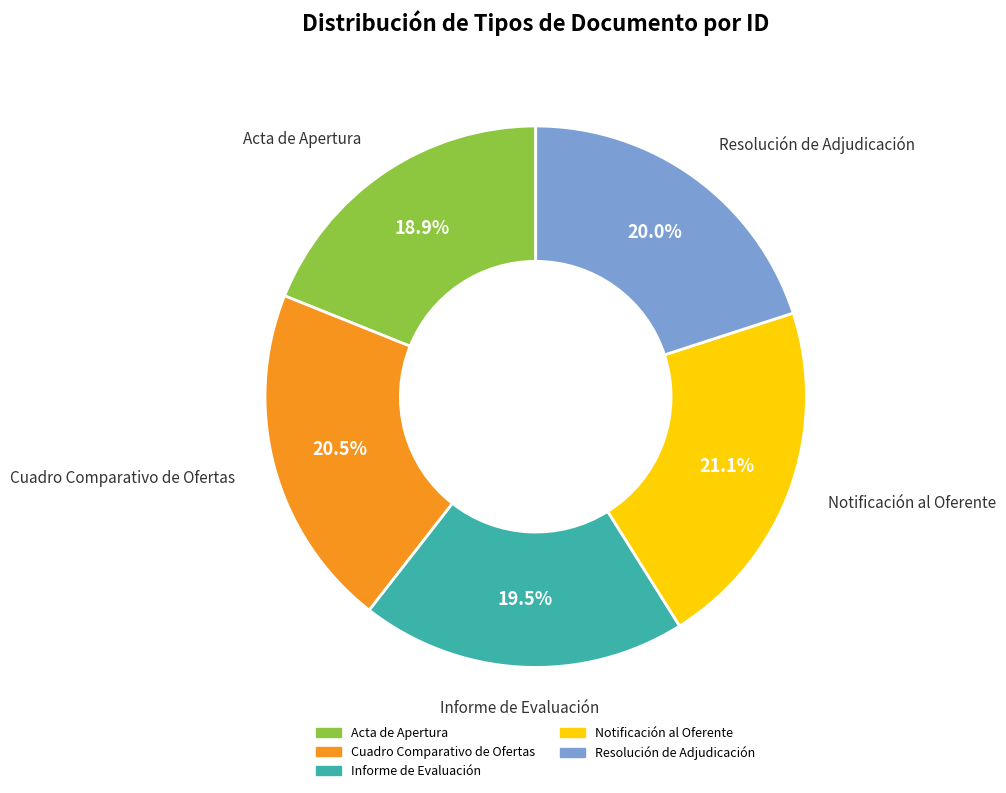

Does Notificación al Oferente account for over 50% of the chart?

No